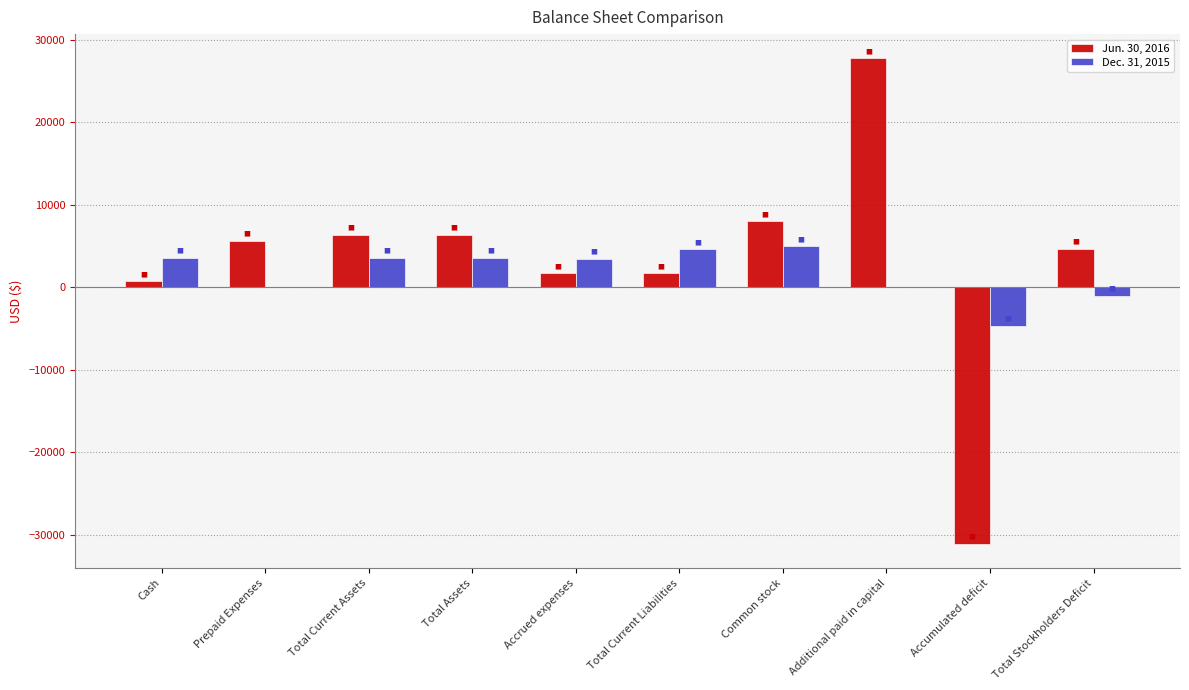

At which category is the sum across all series the highest?

Additional paid in capital